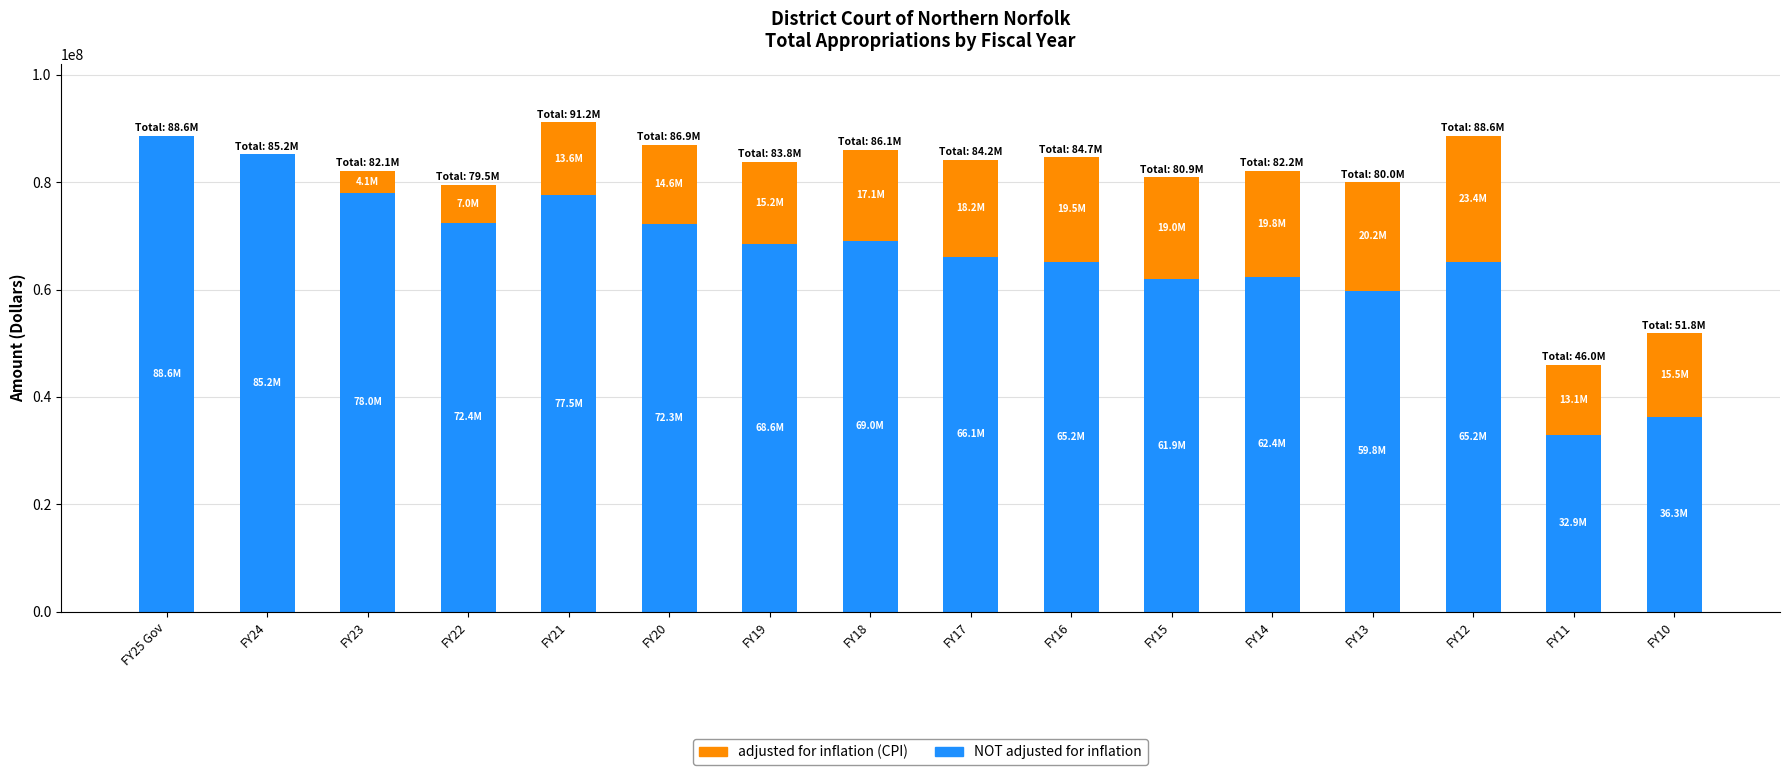

Is it true that NOT adjusted for inflation equals 69029761 at FY18?

True